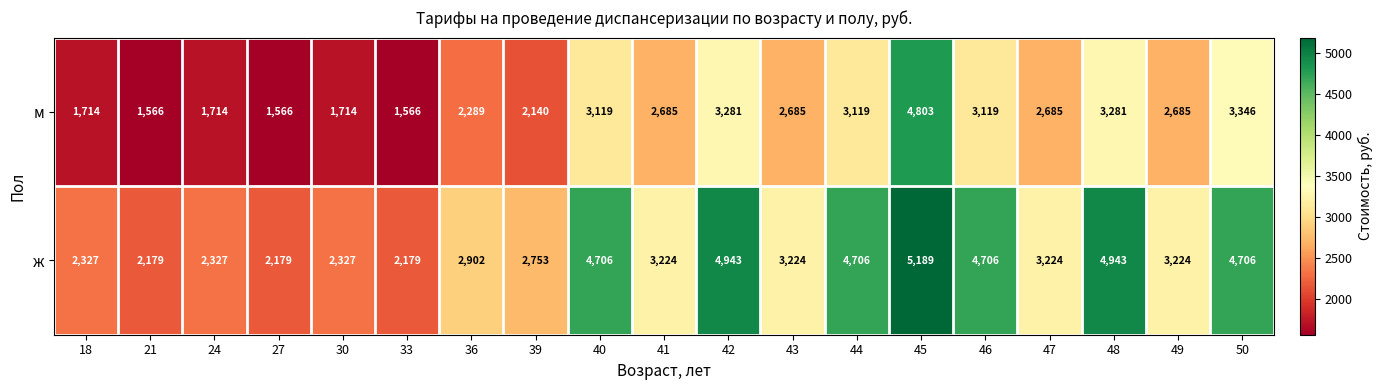

The ж series shows 3224 at 43. True or false?

True